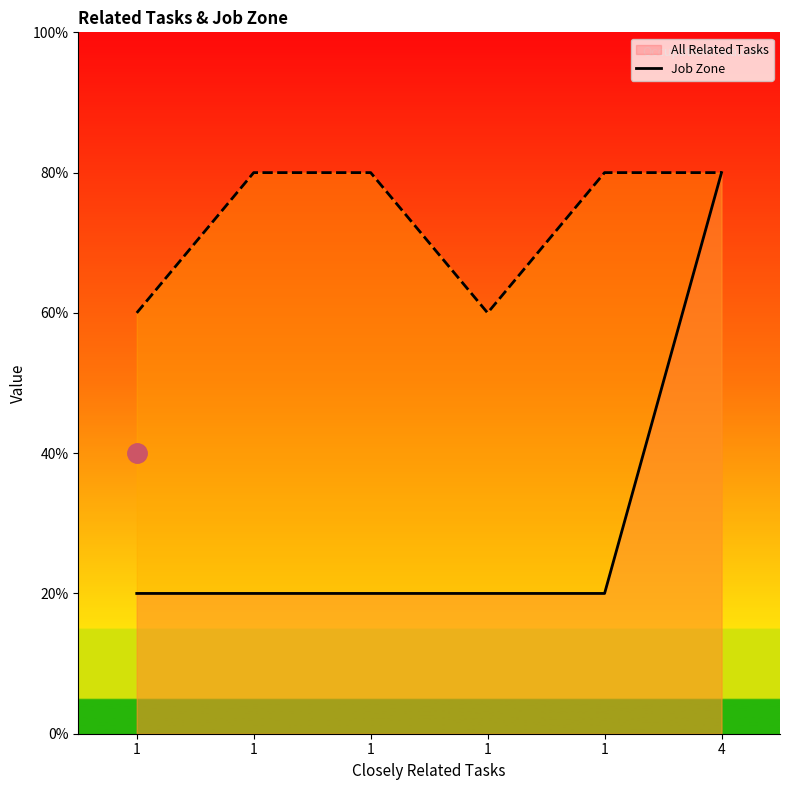

How many series are shown in this chart?

2